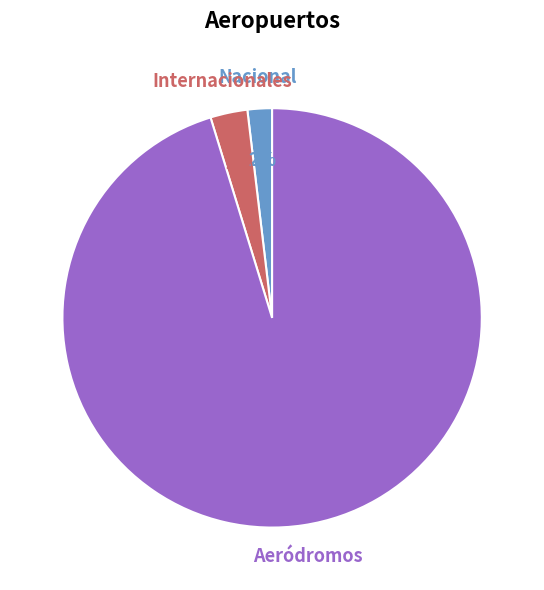

To the nearest percent, what is the difference between the largest and smallest slice percentages?

93%